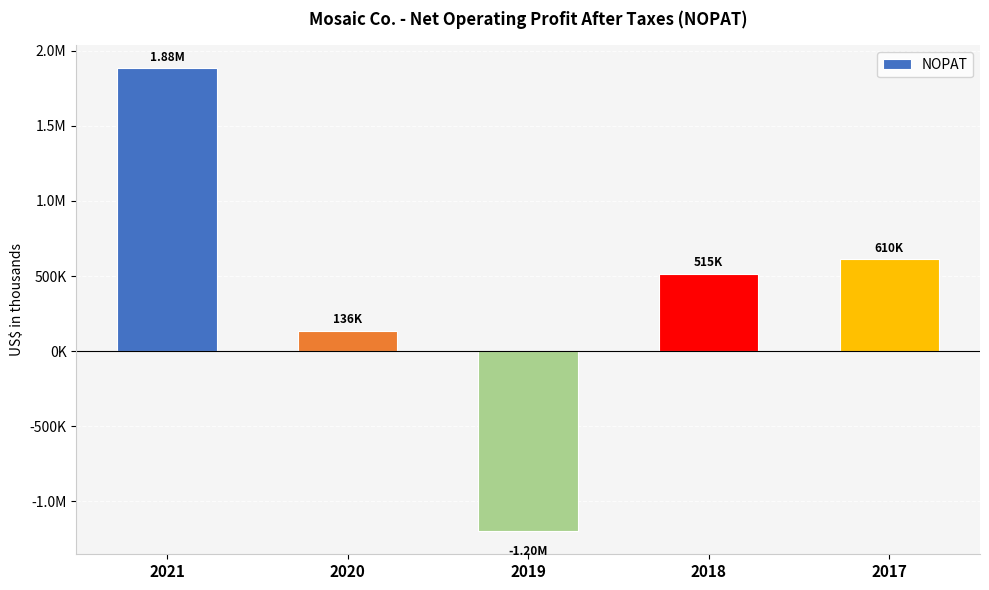

Does the chart contain any negative values?

Yes